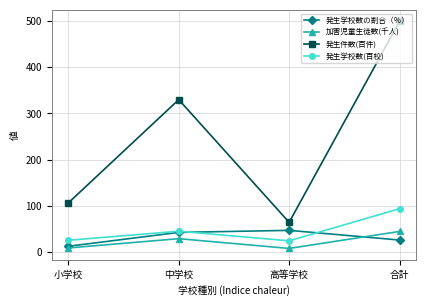

Which series has the largest range (max minus min)?

発生件数(百件)